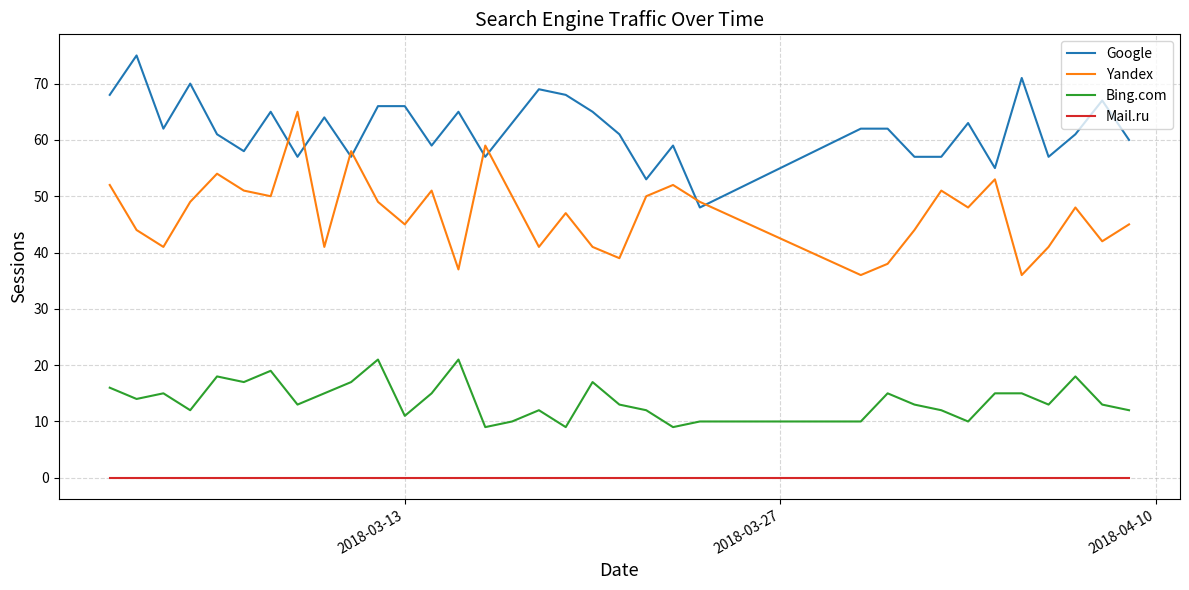

Which series has the largest total across all categories?

Google